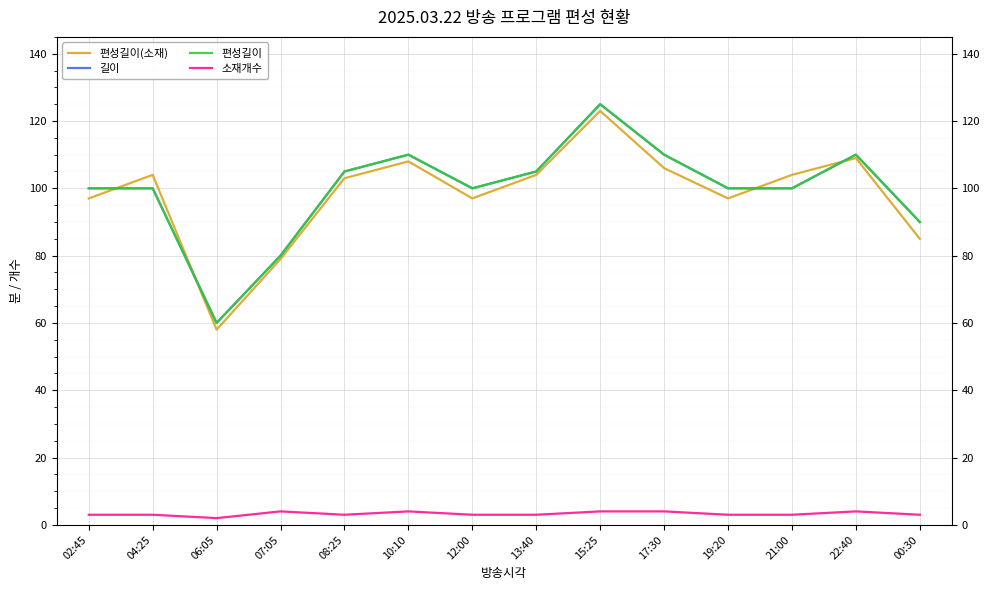

Reading left to right, what are all the values shown in this chart?

편성길이(소재): 97	104	58	79	103	108	97	104	123	106	97	104	109	85
길이: 100	100	60	80	105	110	100	105	125	110	100	100	110	90
편성길이: 100	100	60	80	105	110	100	105	125	110	100	100	110	90
소재개수: 3	3	2	4	3	4	3	3	4	4	3	3	4	3